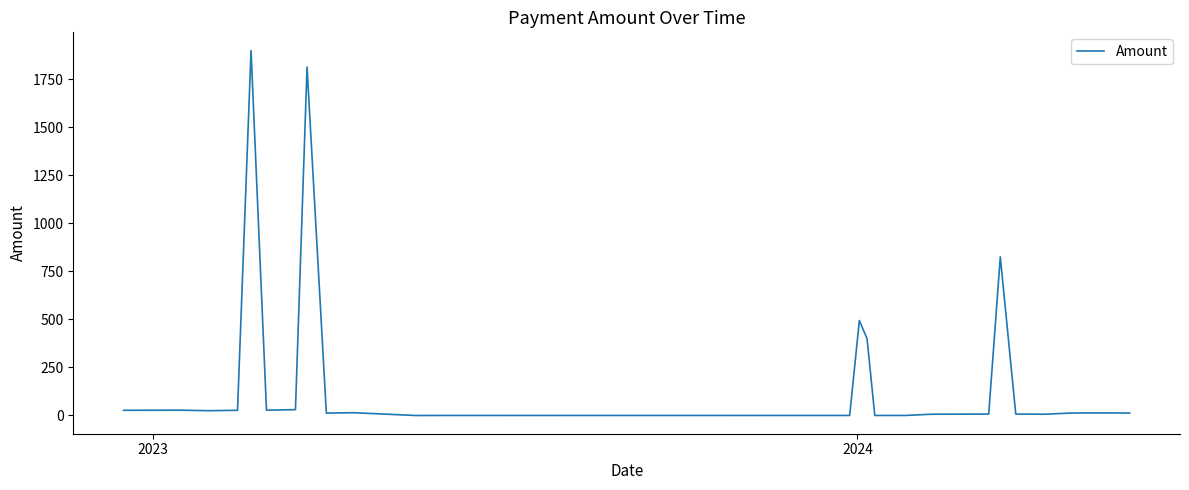

What is the maximum value shown in the chart?

1900.0